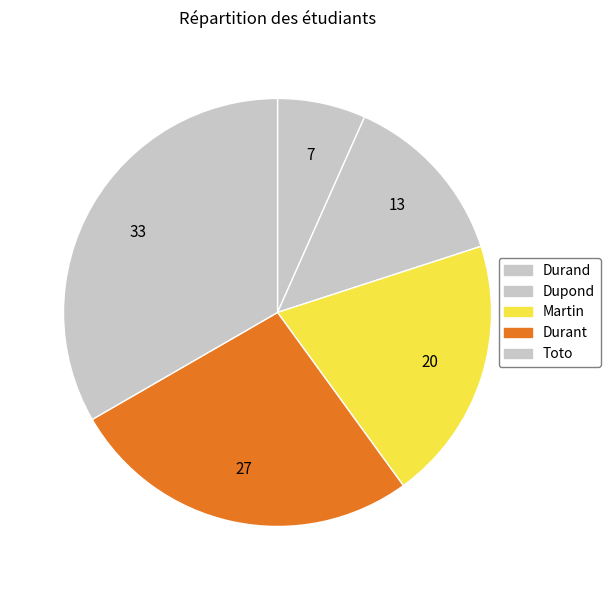

Rank the categories by value from lowest to highest.

Durand, Dupond, Martin, Durant, Toto